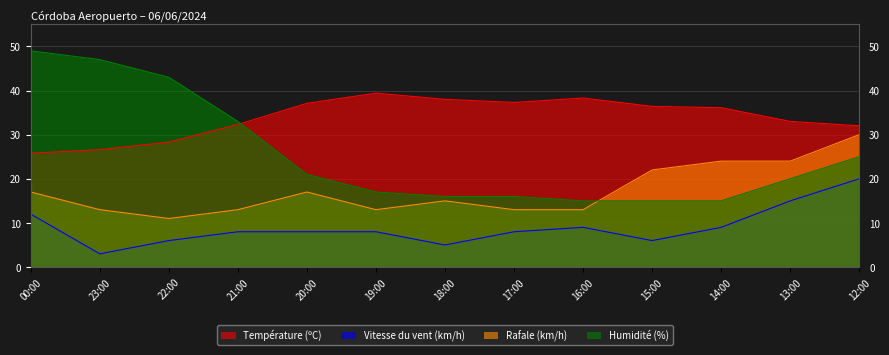

Which series has the largest range (max minus min)?

Humidité (%)